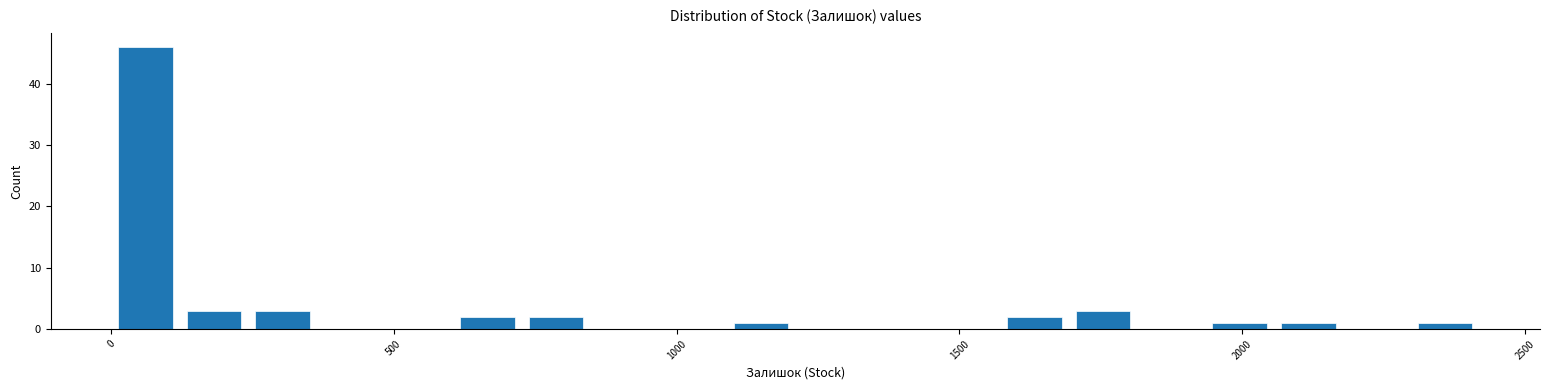

Read against the x-axis, roughly where is the centre of the tallest bar?

50